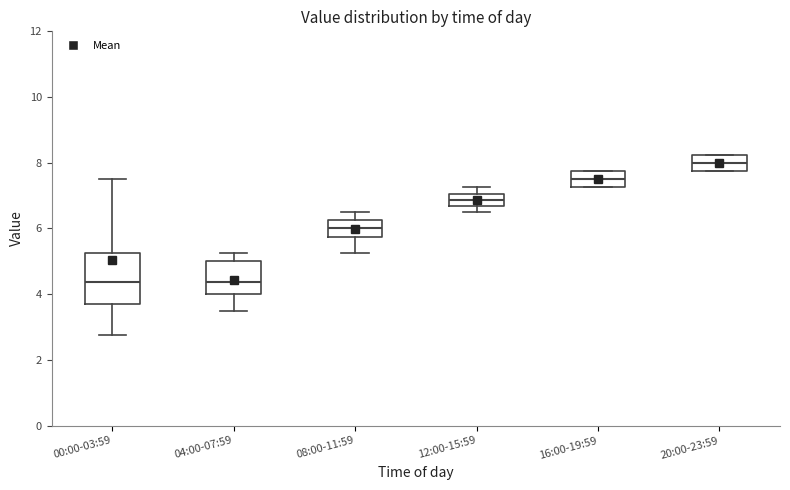

Reading left to right, read every box against the y-axis: the position of its median line, the range the box covers, and the ends of its whiskers. The values are not printed on the chart, so give them approximately, as read against the axis.

00:00-03:59: median 4.4, box 3.6 to 5.2, whiskers 2.8 to 7.6
04:00-07:59: median 4.4, box 4.0 to 5.0, whiskers 3.6 to 5.2
08:00-11:59: median 6.0, box 5.8 to 6.2, whiskers 5.2 to 6.6
12:00-15:59: median 6.8, box 6.6 to 7.0, whiskers 6.6 (just below the box's lower edge) to 7.2
16:00-19:59: median 7.6, box 7.2 to 7.8, whiskers 7.2 to 7.8
20:00-23:59: median 8.0, box 7.8 to 8.2, whiskers 7.8 to 8.2